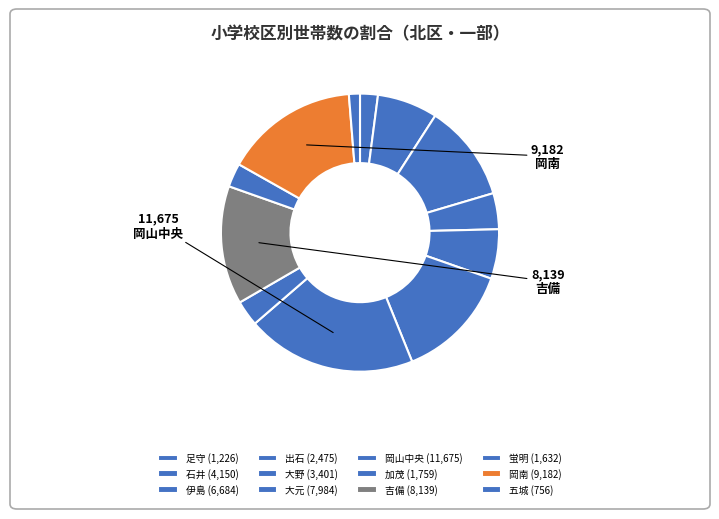

Which category has the smallest portion of the pie?

五城